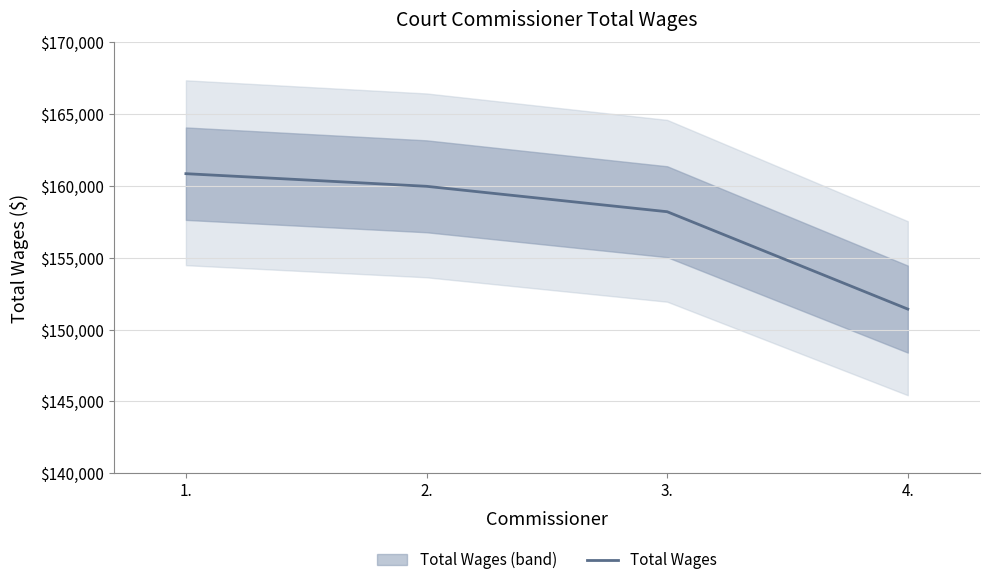

What is the label of the 1st point from the right?

4.